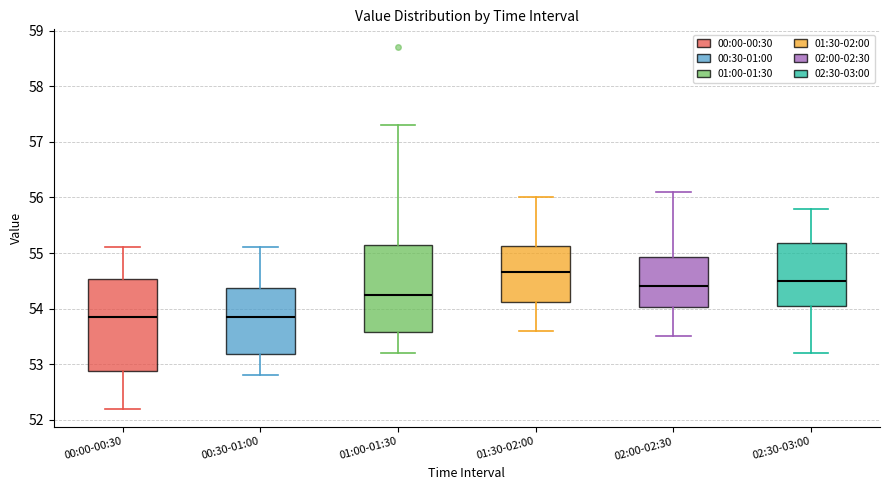

Reading left to right, transcribe this box plot: for each box, give where its median line is, the range the box spans, and where its two whiskers end, as read against the y-axis. The values are not printed on the chart, so give them approximately, as read against the axis.

00:00-00:30: median 53.9, box 52.9 to 54.5, whiskers 52.2 to 55.1
00:30-01:00: median 53.9, box 53.2 to 54.4, whiskers 52.8 to 55.1
01:00-01:30: median 54.3, box 53.6 to 55.2, whiskers 53.2 to 57.3
01:30-02:00: median 54.7, box 54.1 to 55.1, whiskers 53.6 to 56.0
02:00-02:30: median 54.4, box 54.0 to 54.9, whiskers 53.5 to 56.1
02:30-03:00: median 54.5, box 54.1 to 55.2, whiskers 53.2 to 55.8